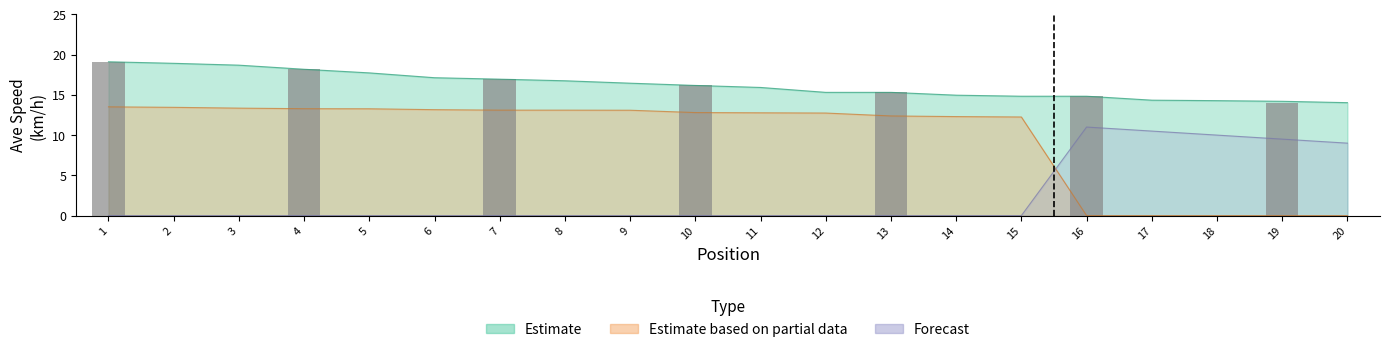

What is the difference between the highest and lowest values at 20?

14.0